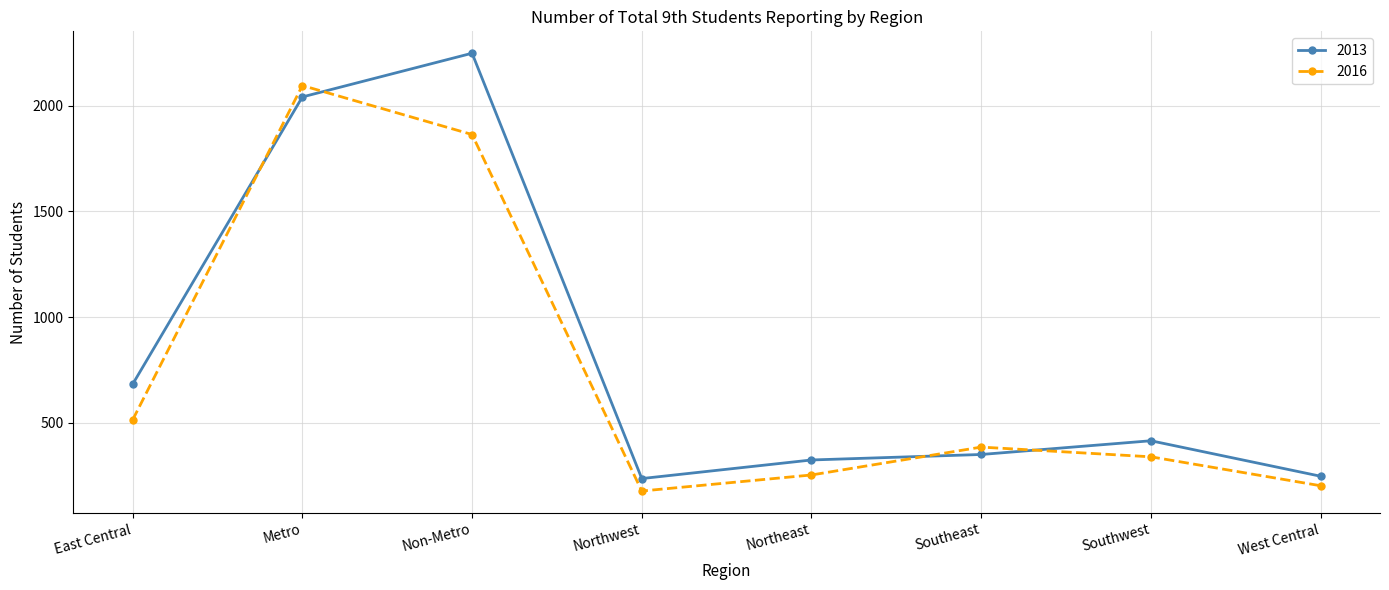

Which series has the largest total across all categories?

2013